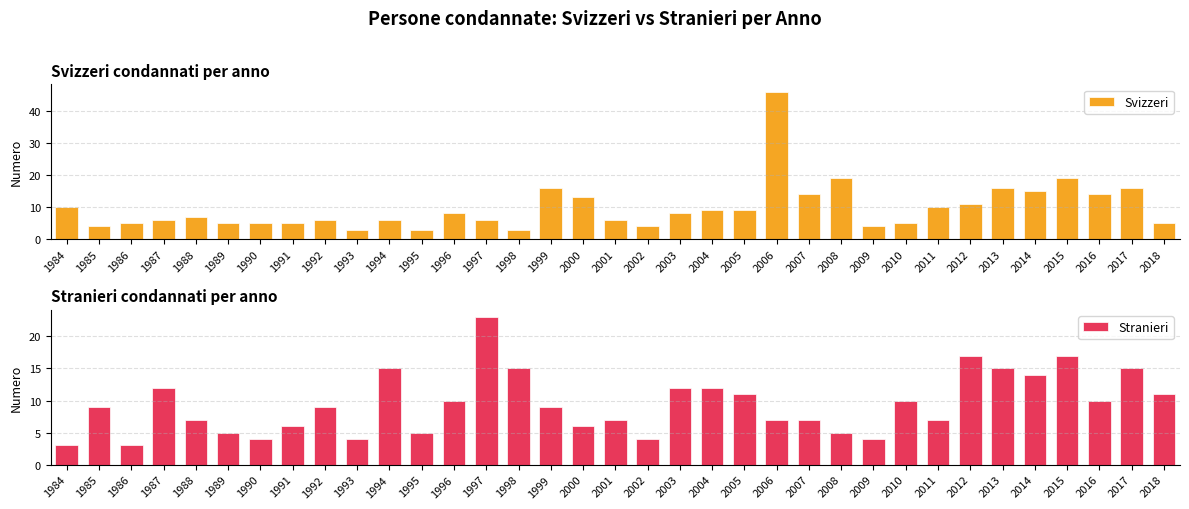

What is the value of the Svizzeri bar at the 10th from the left?

3